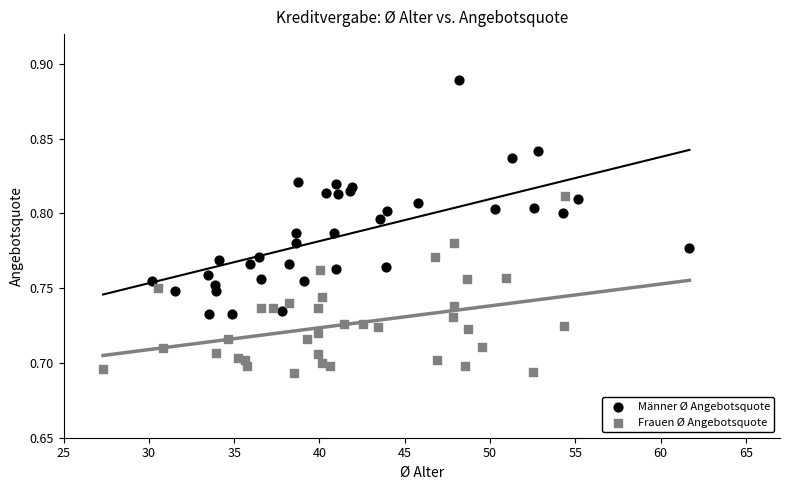

Which series has the widest spread of Y values?

Männer Ø Angebotsquote